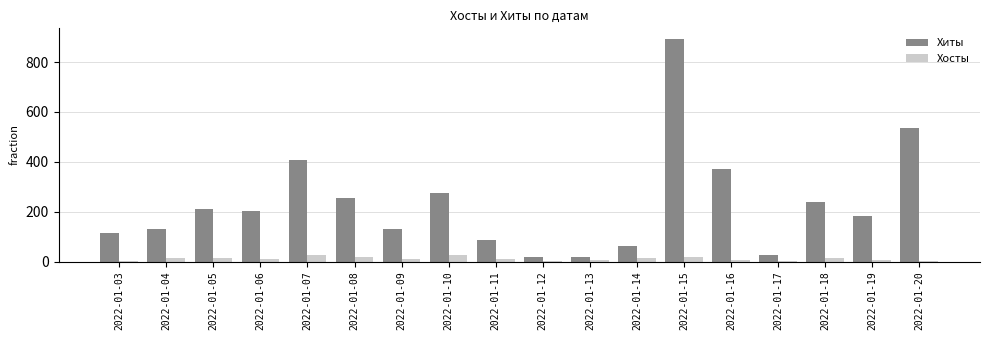

At which label does Хиты first exceed 204?

2022-01-05